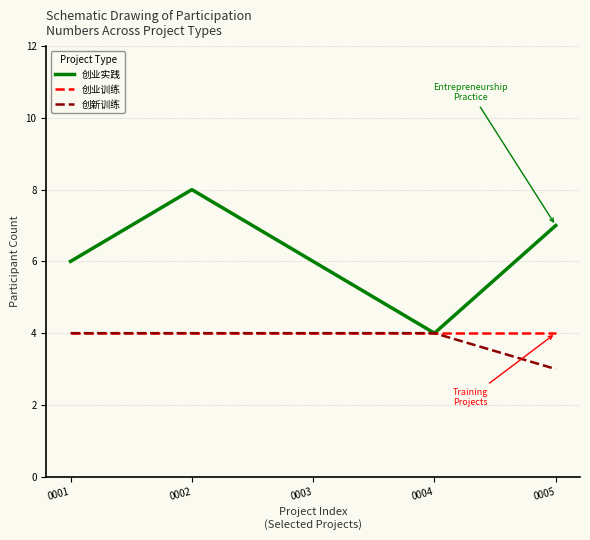

Rank the series at 0005 from lowest to highest value.

创新训练, 创业训练, 创业实践